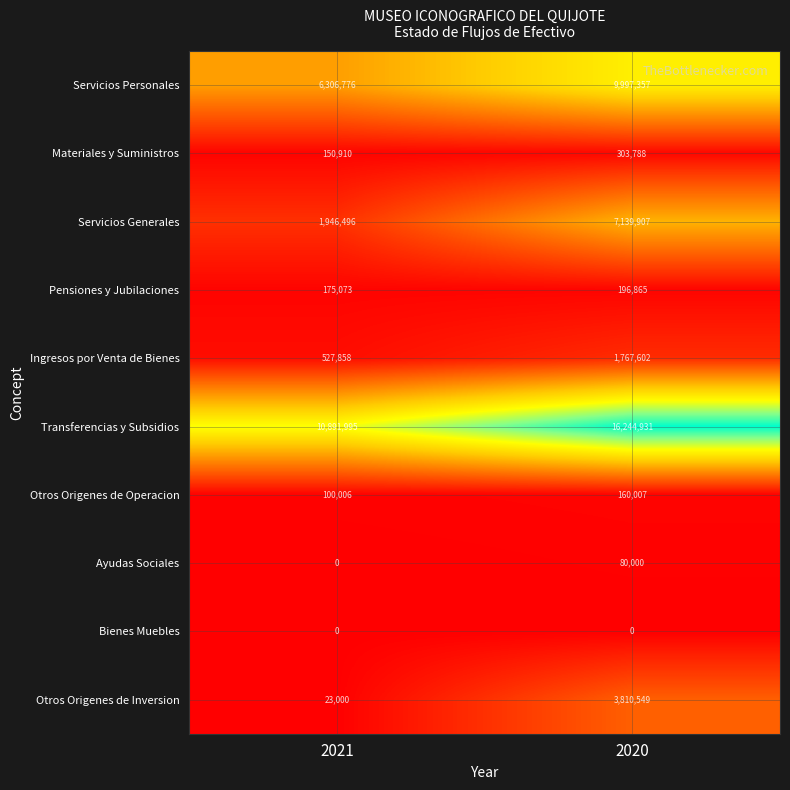

Rank the series by their maximum value, from highest to lowest.

Transferencias y Subsidios, Servicios Personales, Servicios Generales, Otros Origenes de Inversion, Ingresos por Venta de Bienes, Materiales y Suministros, Pensiones y Jubilaciones, Otros Origenes de Operacion, Ayudas Sociales, Bienes Muebles